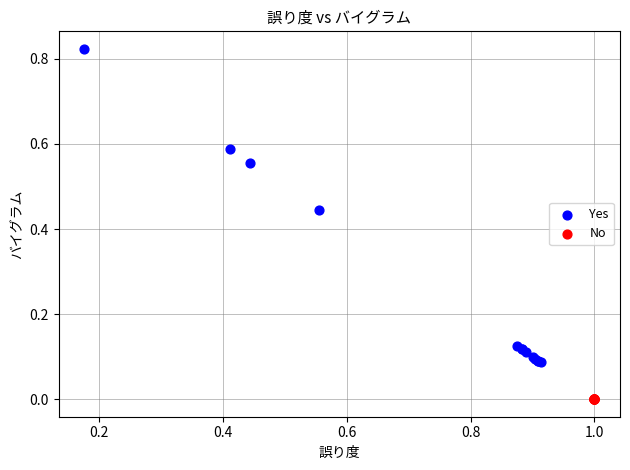

Which series reaches the minimum Y coordinate?

No